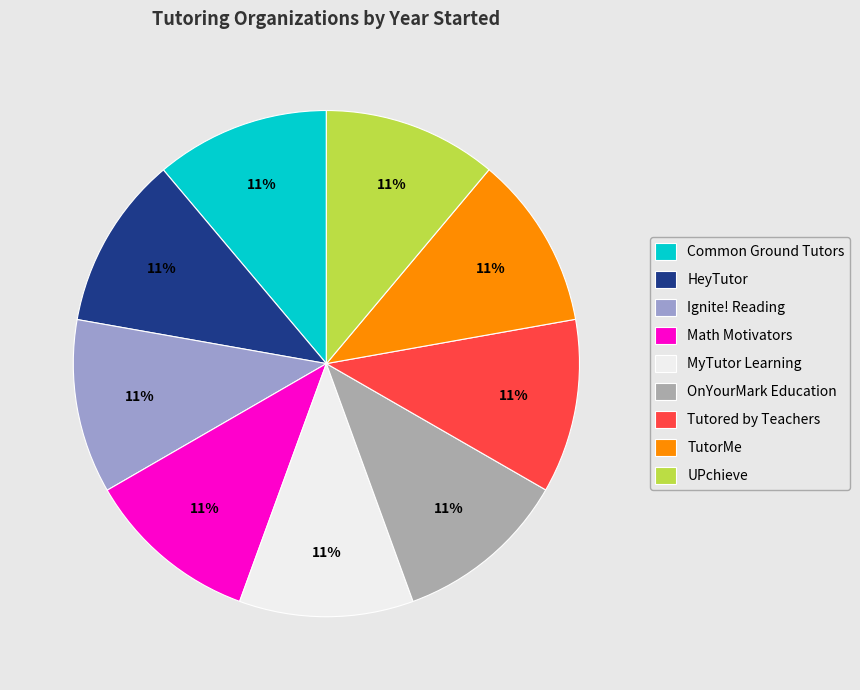

True or false: HeyTutor accounts for 6% of the total.

False